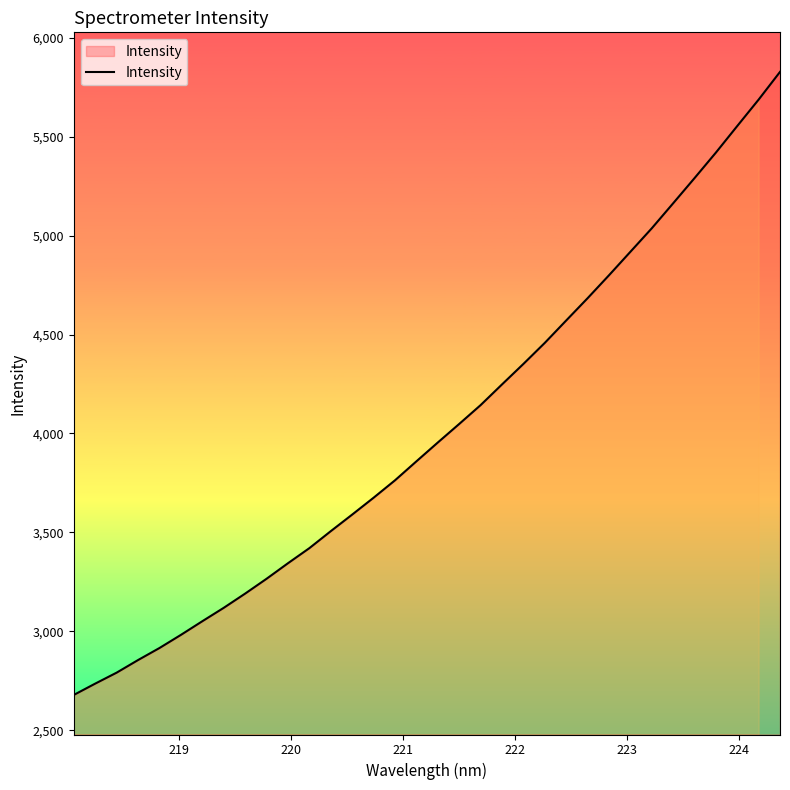

What is the maximum value shown in the chart?

5827.6